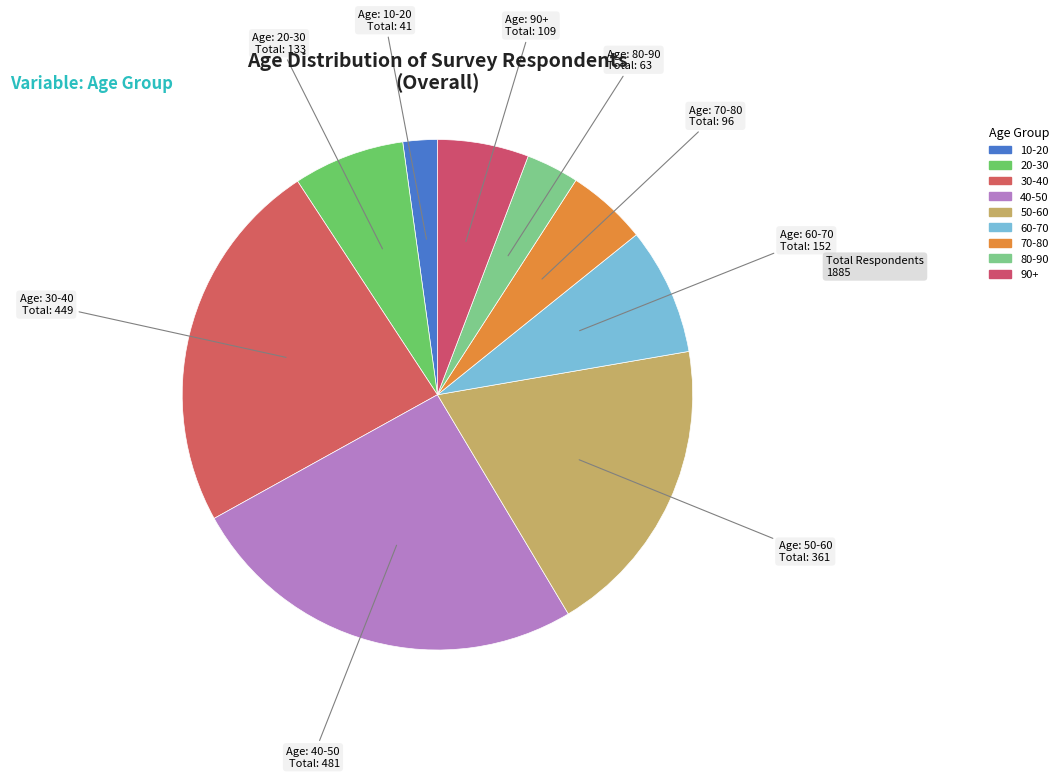

True or false: 20-30 accounts for 1% of the total.

False